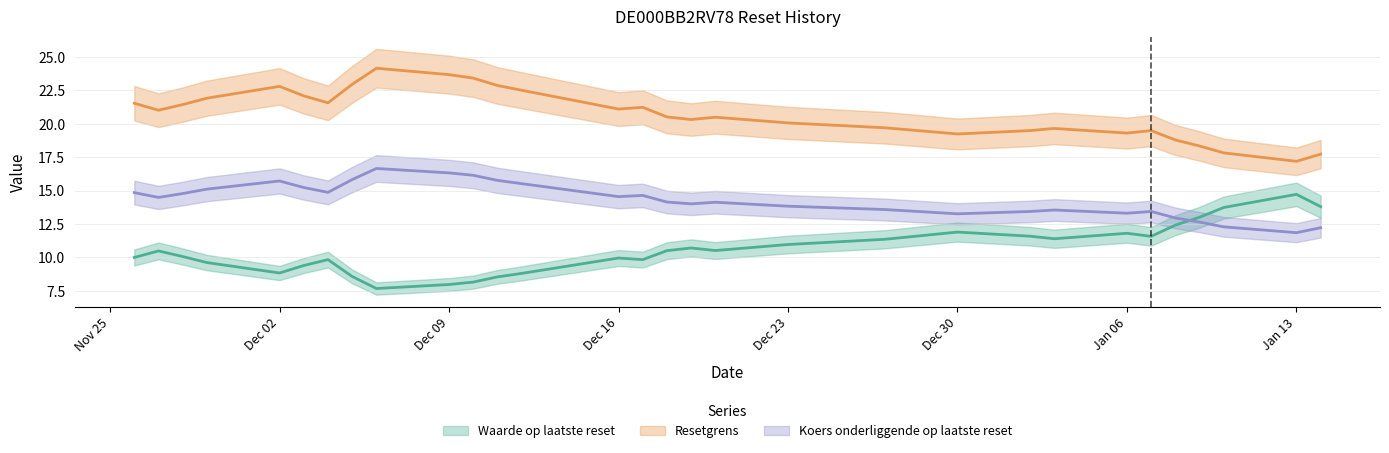

What is the label of the 4th point from the left?

2024-11-29